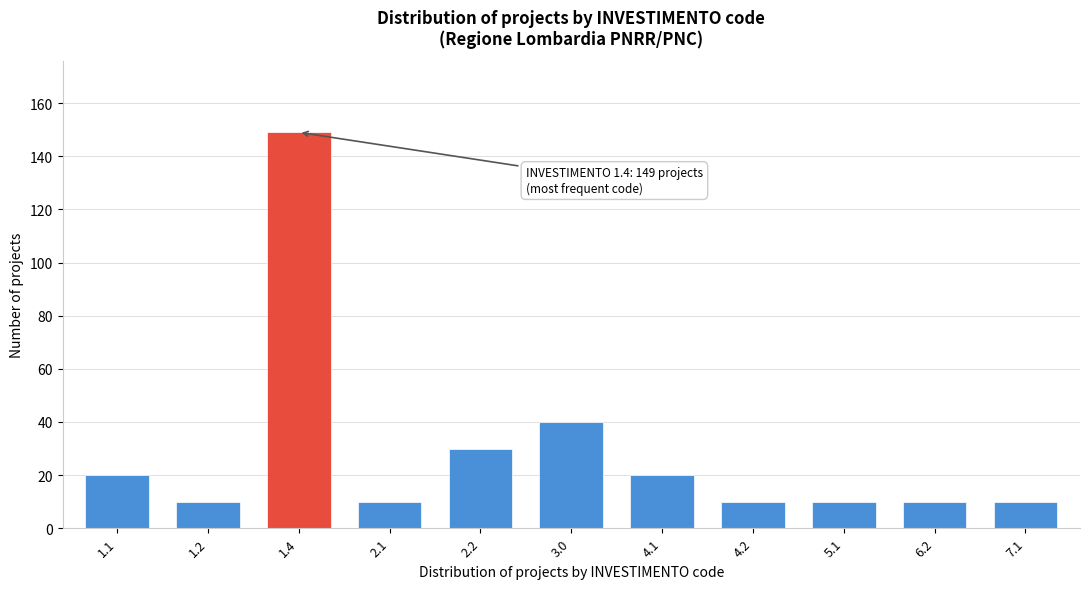

Reading left to right, transcribe all the data shown in this chart.

1.1=20	1.2=10	1.4=149	2.1=10	2.2=30	3.0=40	4.1=20	4.2=10	5.1=10	6.2=10	7.1=10